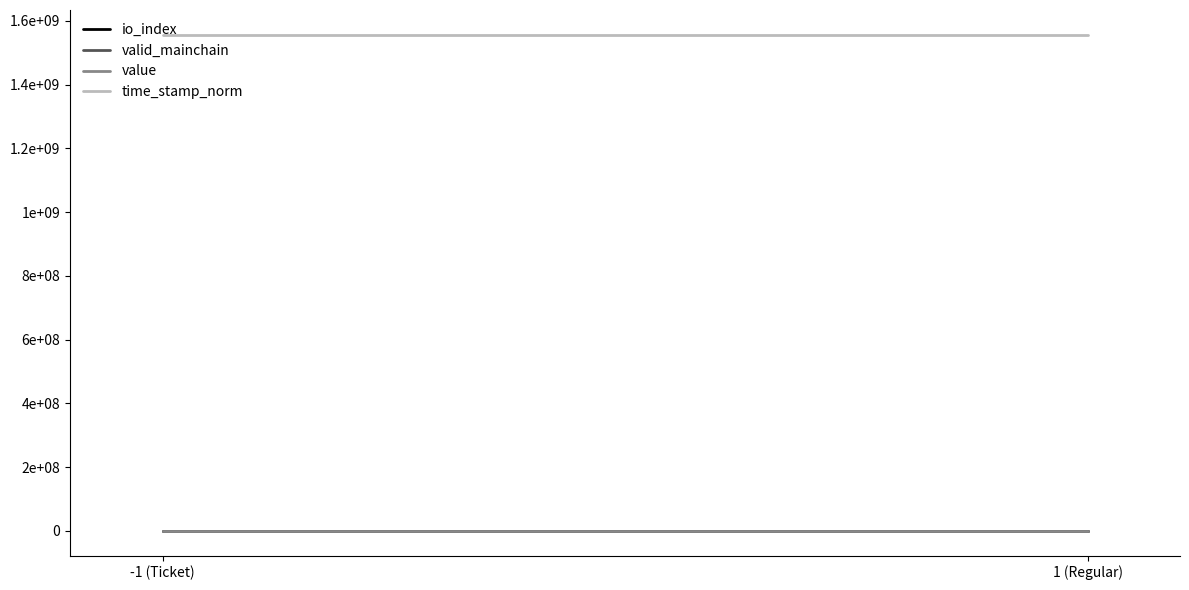

Reading left to right, what are all the values shown in this chart?

io_index: 0.7	1.0
valid_mainchain: 1.0	1.0
value: 282.4	282.4
time_stamp_norm: 1556674265.0	1556674252.0